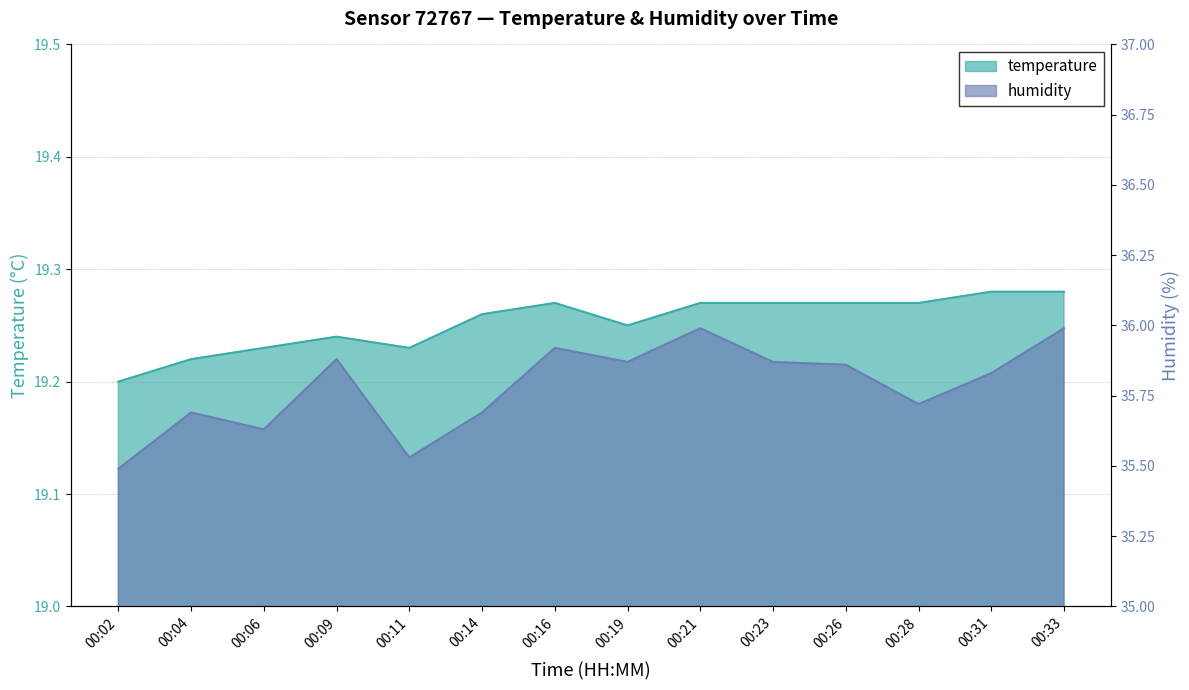

At which category is the sum across all series the highest?

00:33